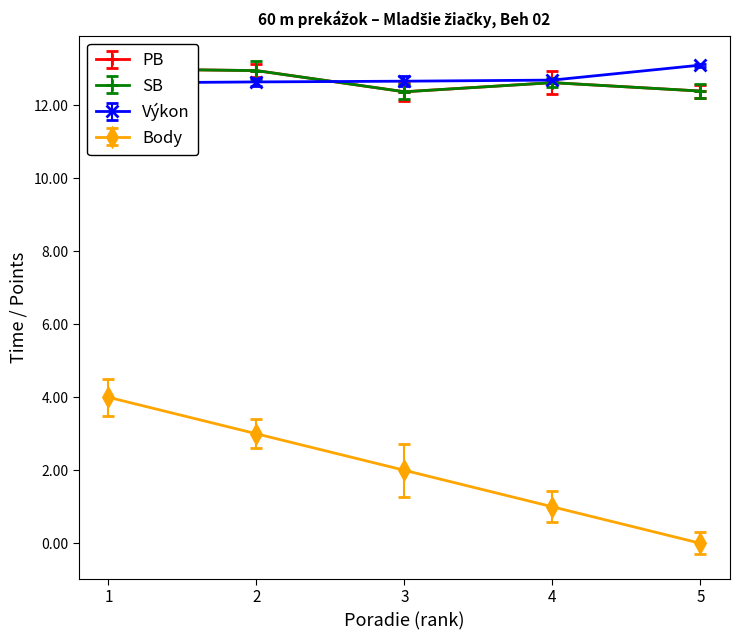

Is it true that Body equals 2 at 3?

True